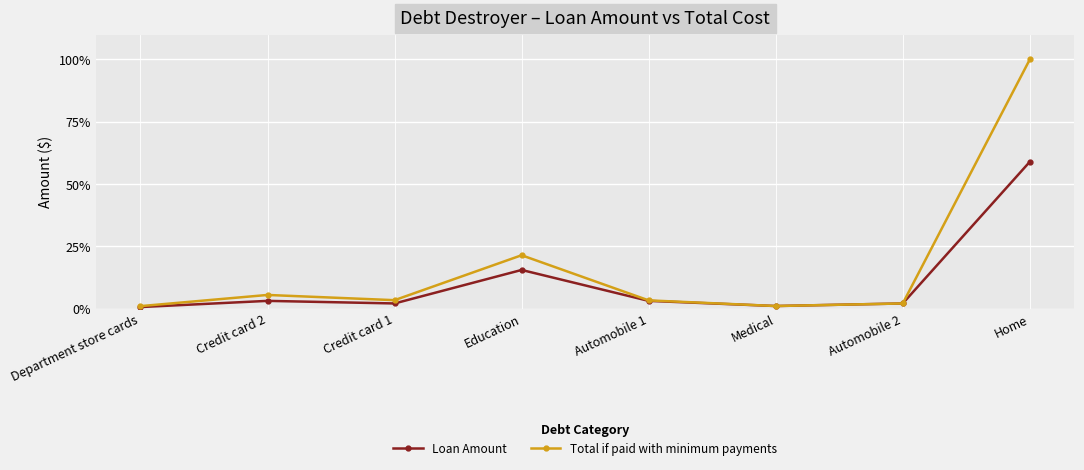

What is the total value across all series at Home?

158.9